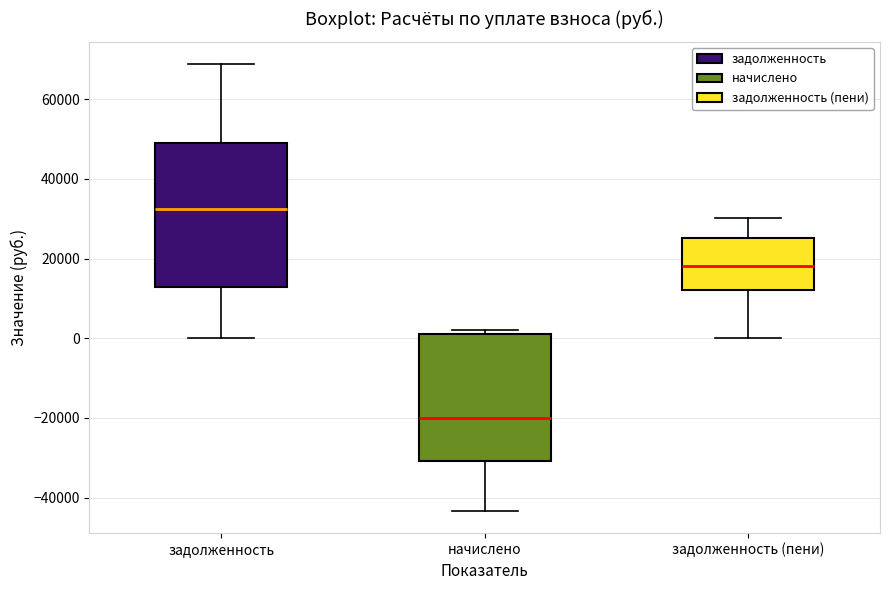

Reading left to right, read every box against the y-axis: the position of its median line, the range the box covers, and the ends of its whiskers. The values are not printed on the chart, so give them approximately, as read against the axis.

задолженность: median 32000, box 12000 to 48000, whiskers 0 to 68000
начислено: median -20000, box -30000 to 2000, whiskers -44000 to 2000 (just above the box's upper edge)
задолженность (пени): median 18000, box 12000 to 26000, whiskers 0 to 30000